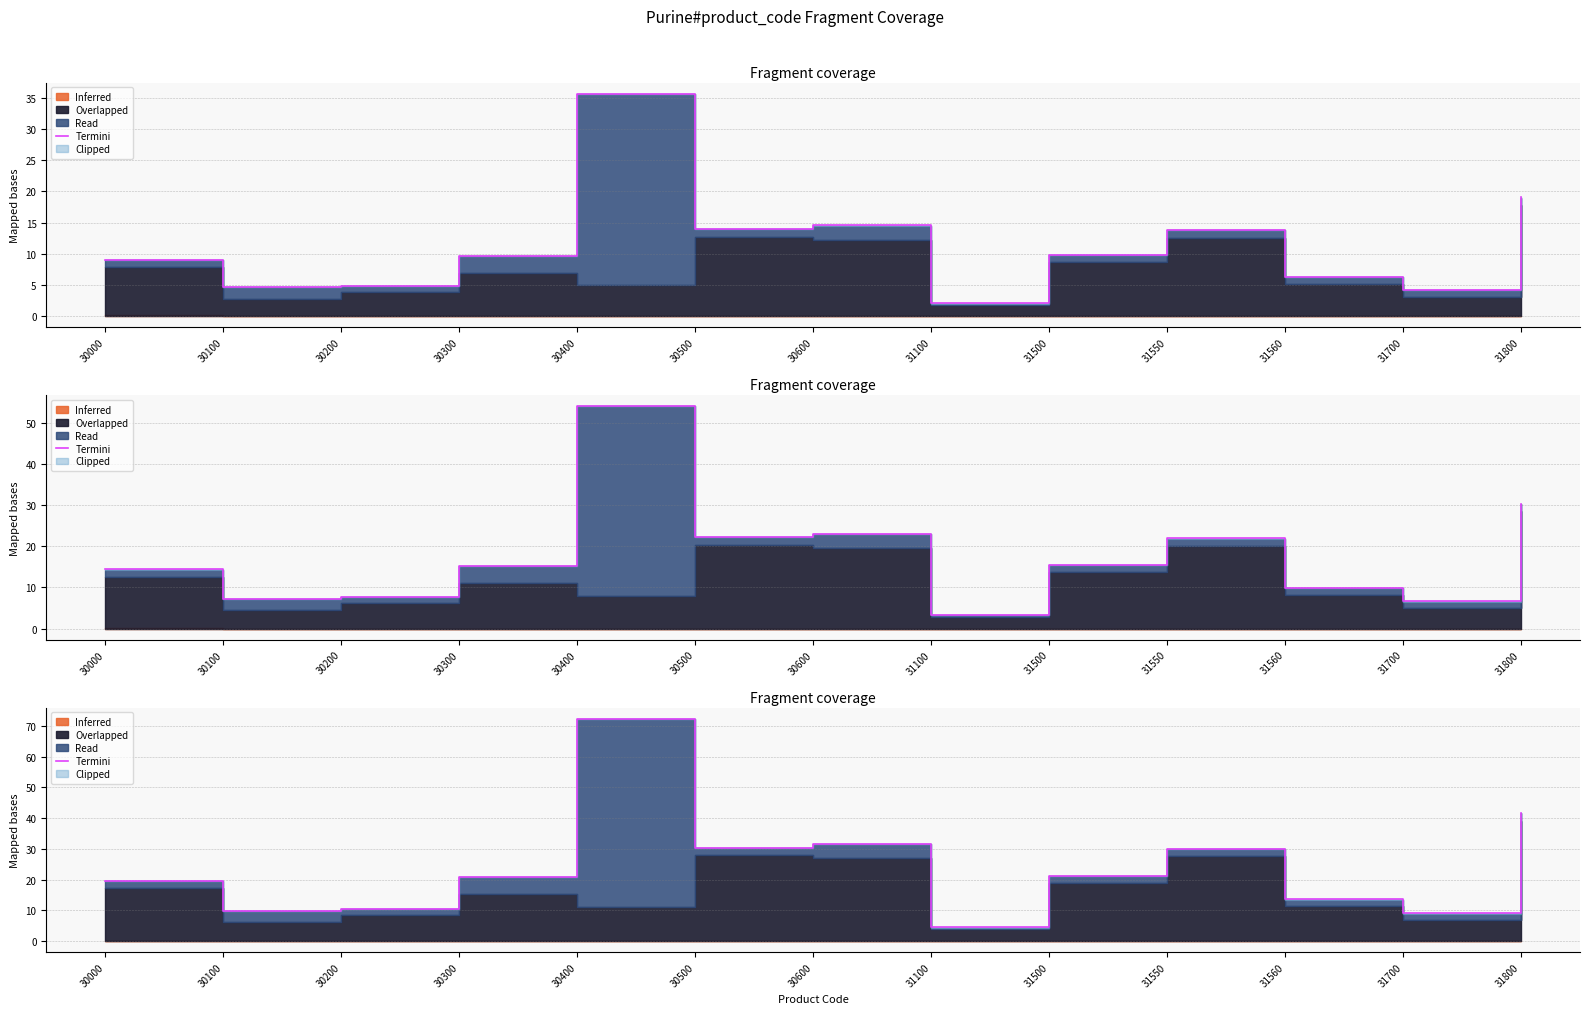

Where is the first local maximum?

30400